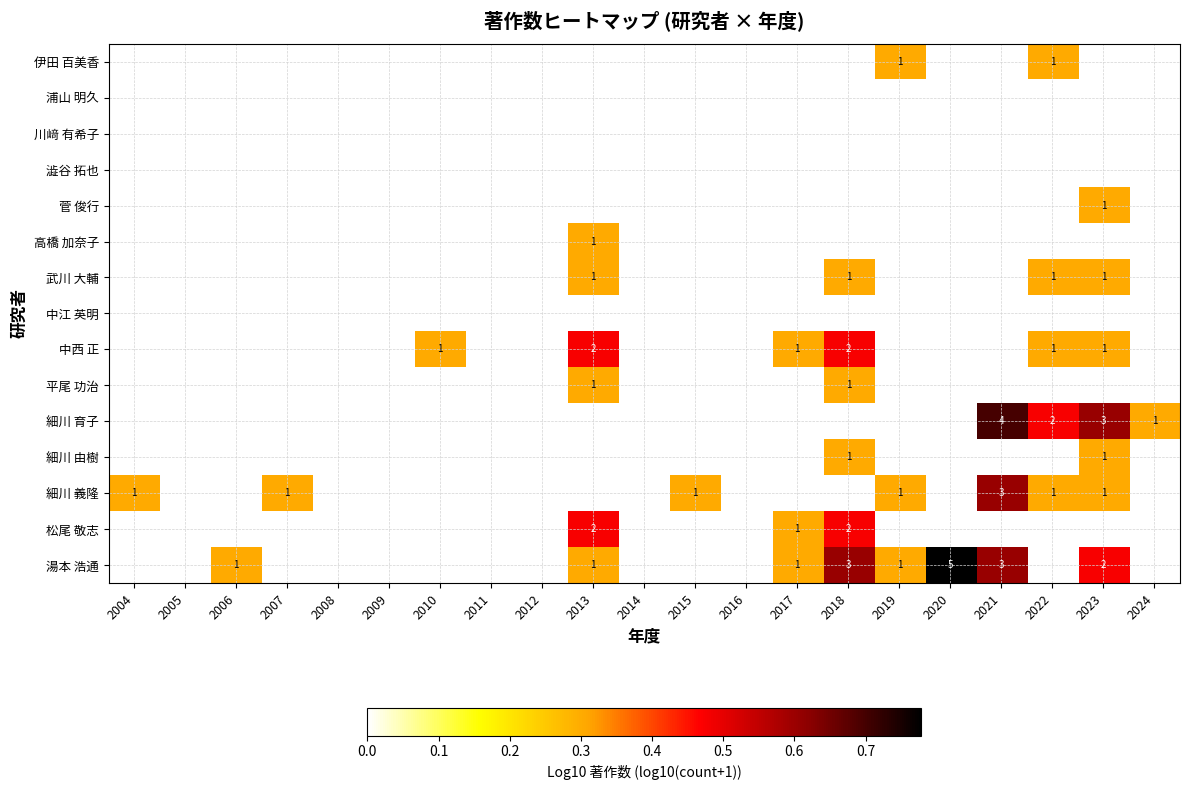

How many series are shown in this chart?

15